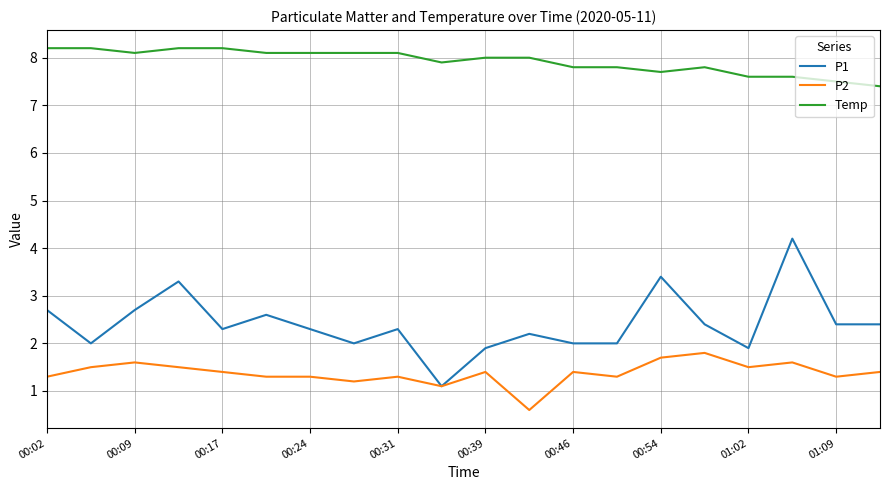

True or false: Temp and P2 cross at least once.

False